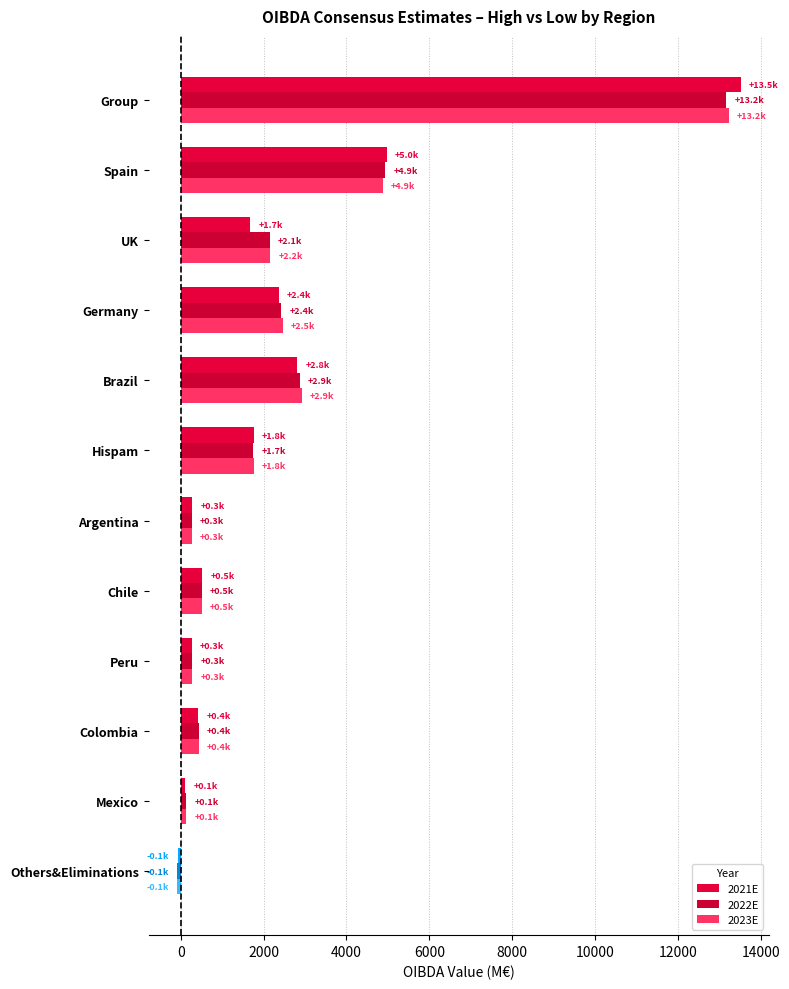

At which category does the chart reach its peak across all series?

Group